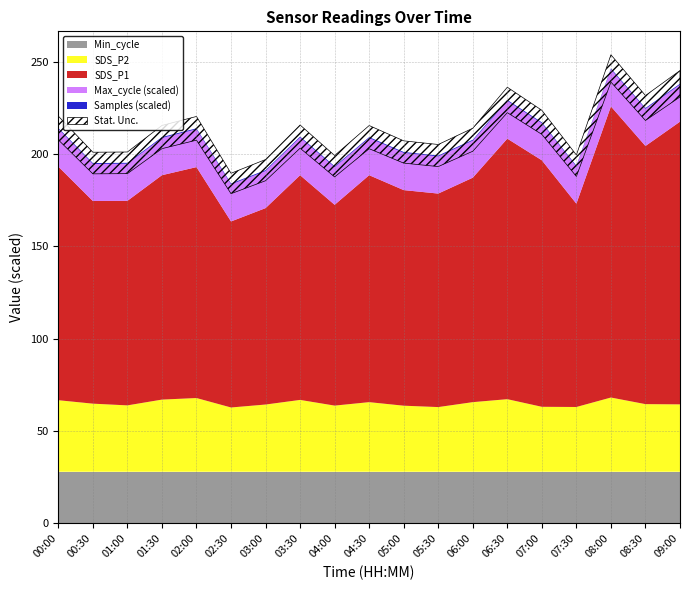

True or false: SDS_P2 has a value of 35.1 at 07:00.

True